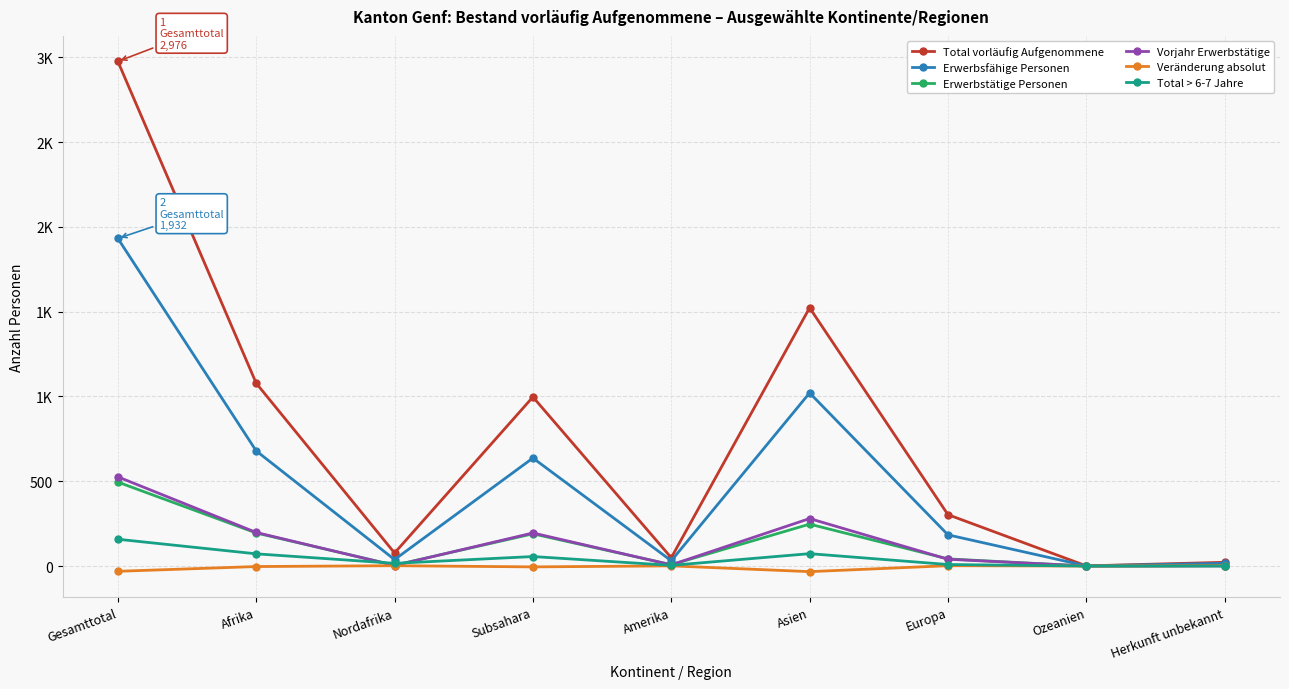

What are all the series names shown in the legend?

Total vorläufig Aufgenommene, Erwerbsfähige Personen, Erwerbstätige Personen, Vorjahr Erwerbstätige, Veränderung absolut, Total > 6-7 Jahre